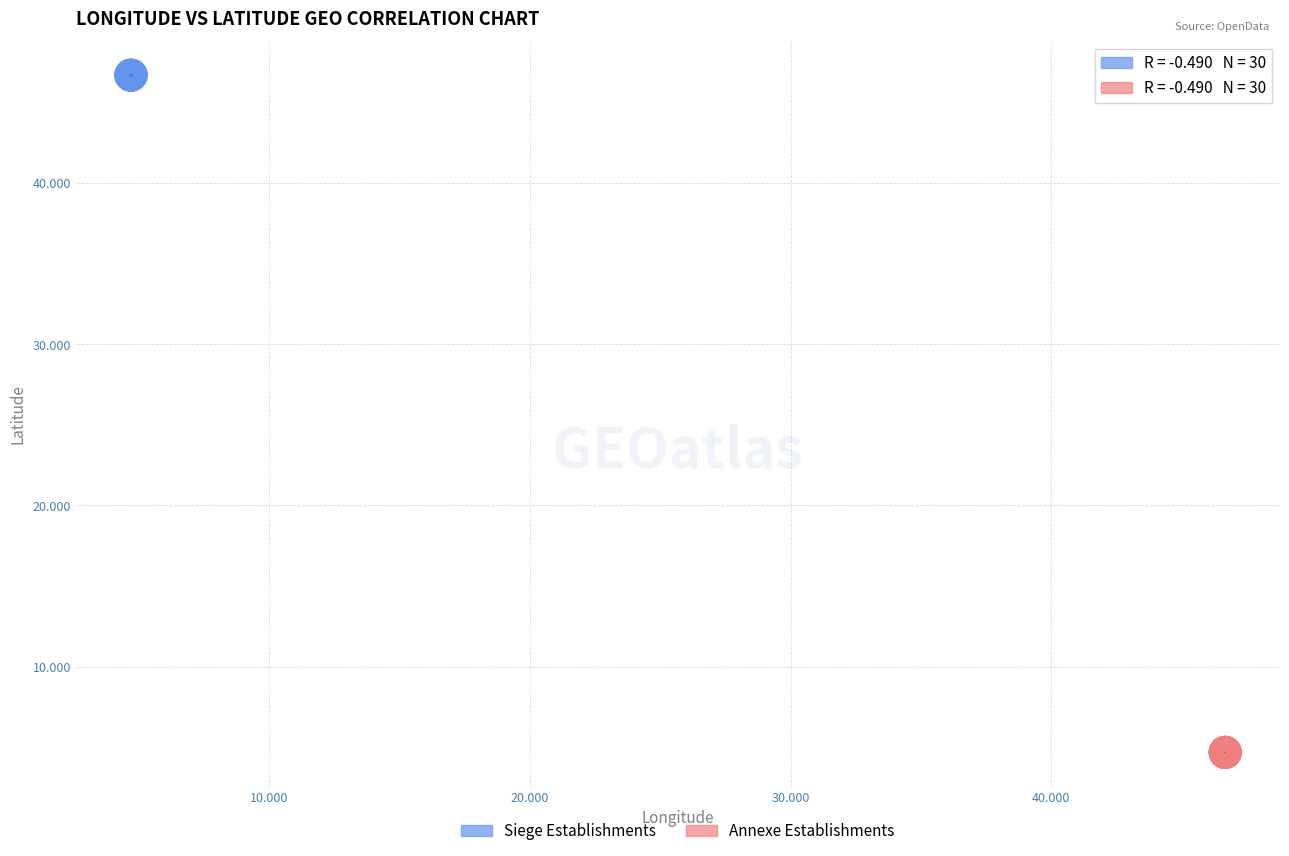

What are all the series names shown in the legend?

Siege Establishments, Annexe Establishments